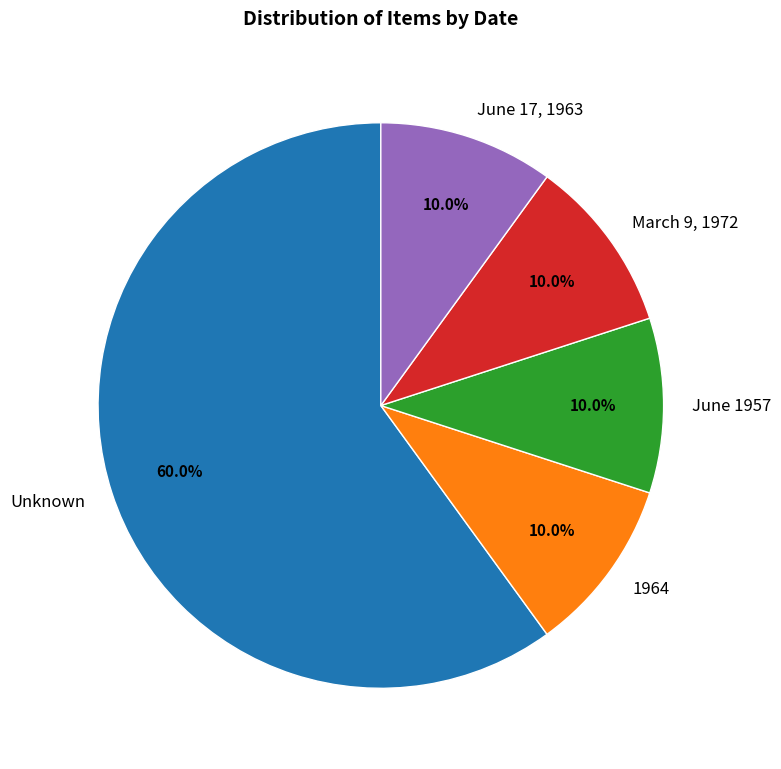

Combined, do June 1957 and Unknown account for over 50%?

Yes